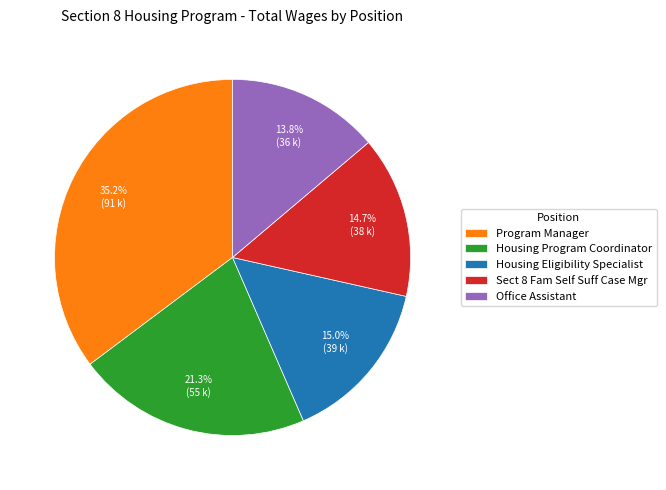

To the nearest percent, what is the difference between the largest and smallest slice percentages?

21%